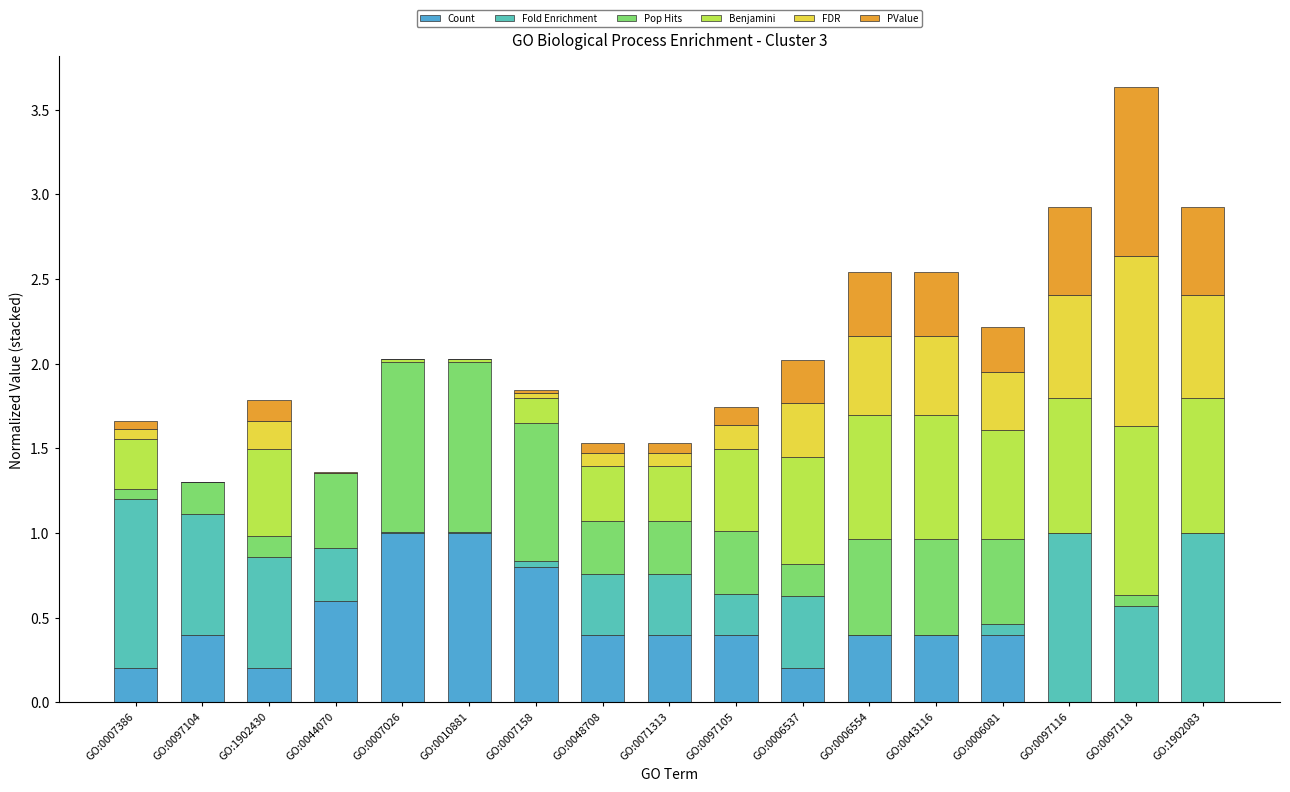

True or false: Count has a value of -0.5 at GO:1902083.

False